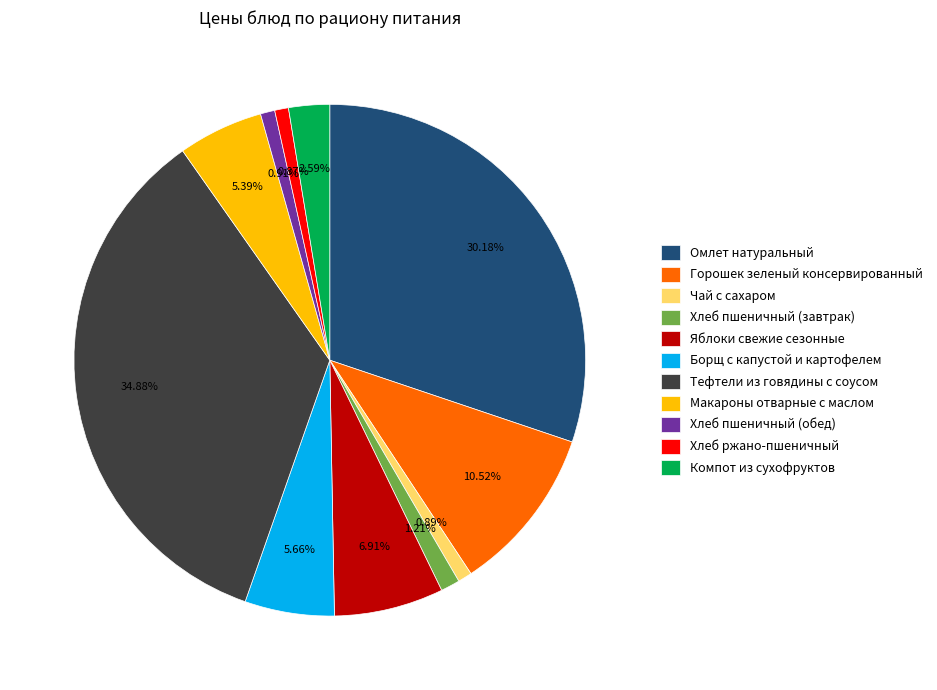

True or false: Чай с сахаром accounts for 11% of the total.

False